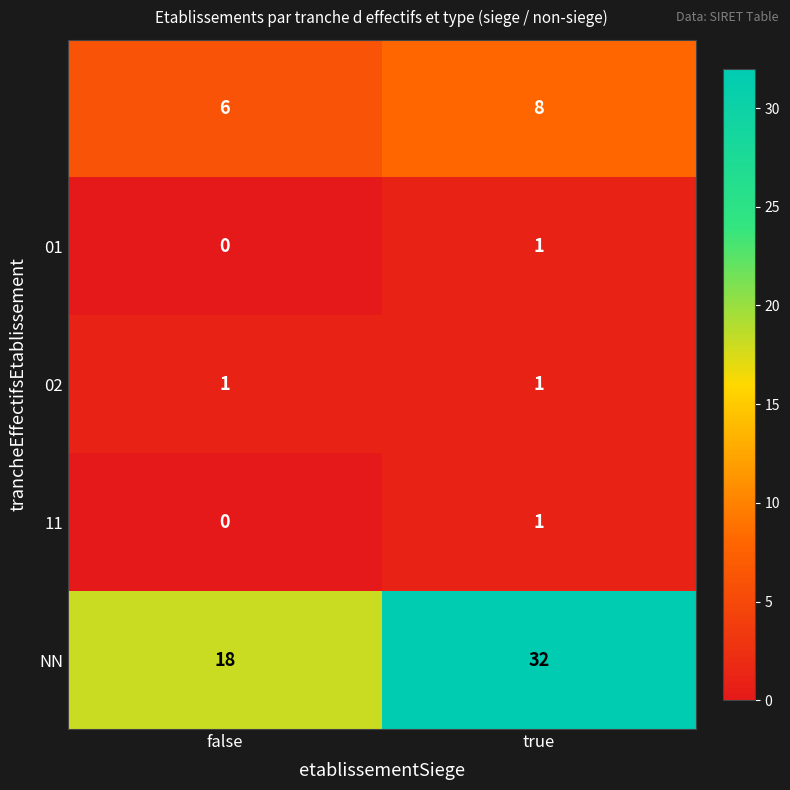

What is the total value across all series at false?

25